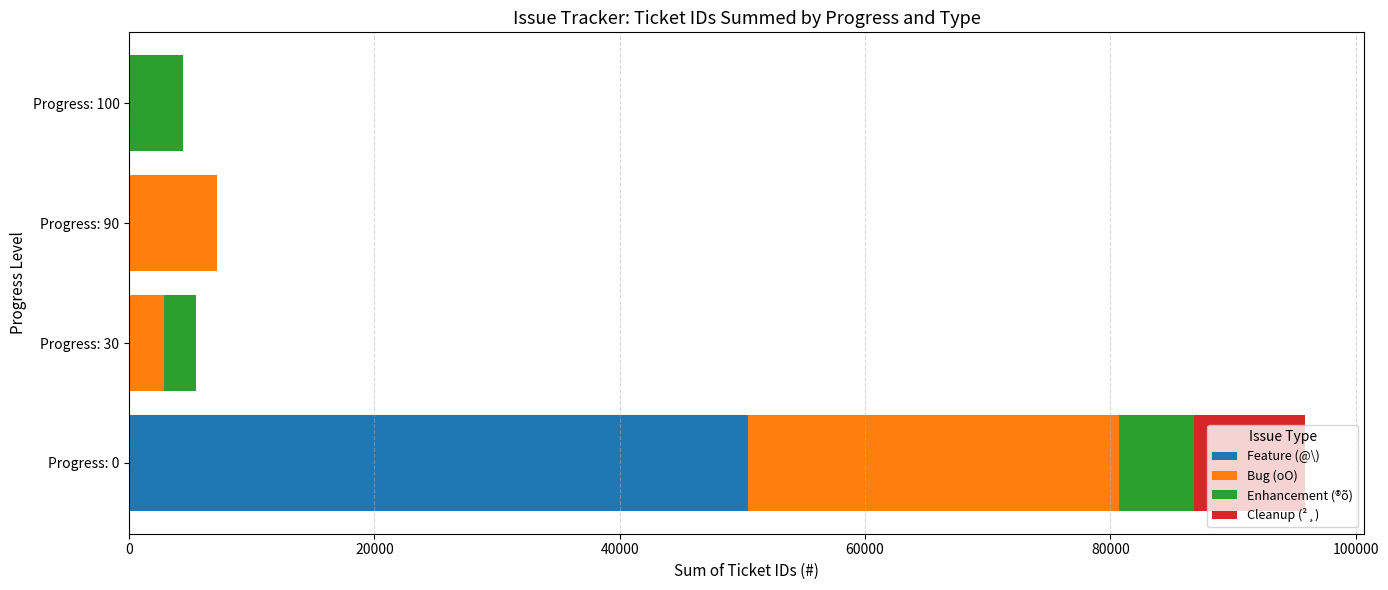

At which label does Feature (@\) reach its peak?

Progress: 0